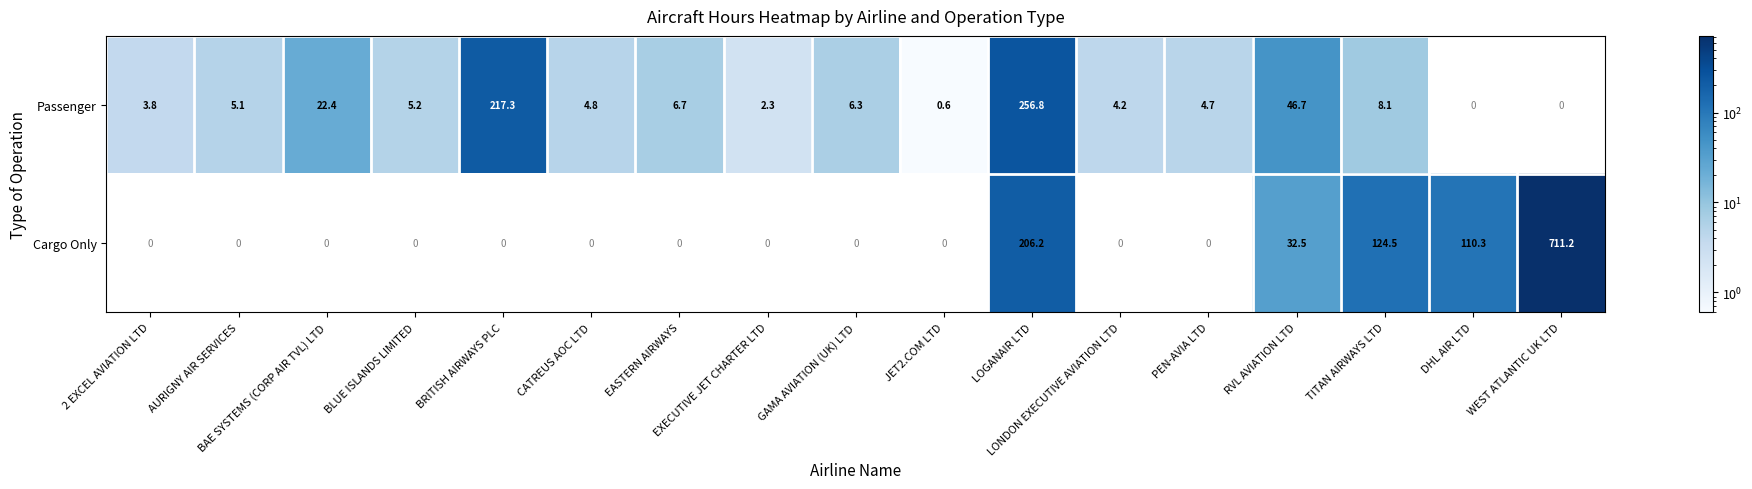

Rank the series at PEN-AVIA LTD from lowest to highest value.

Cargo Only, Passenger